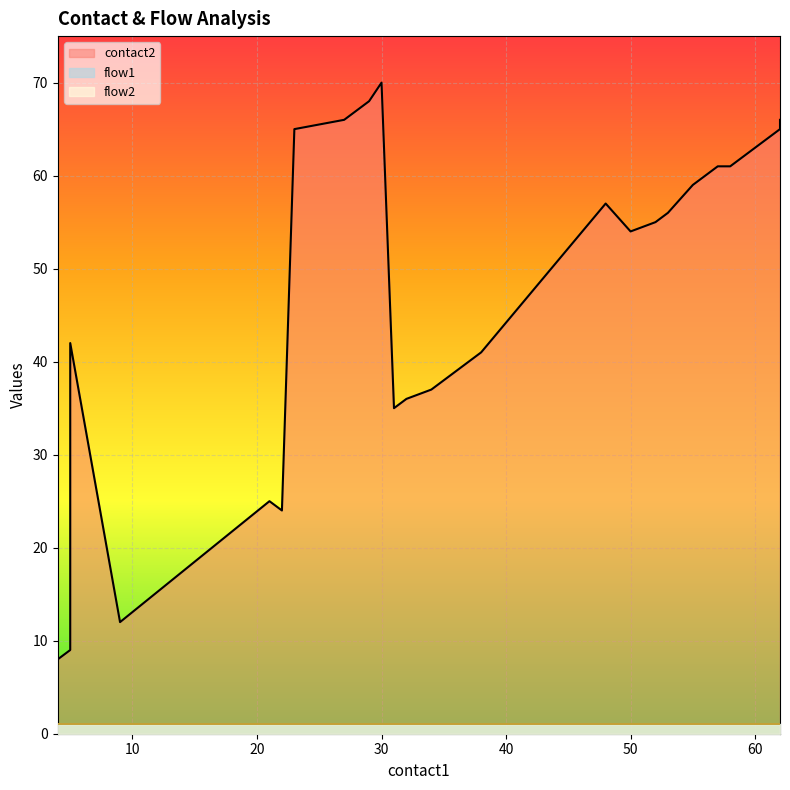

True or false: flow1 and flow2 cross at least once.

False